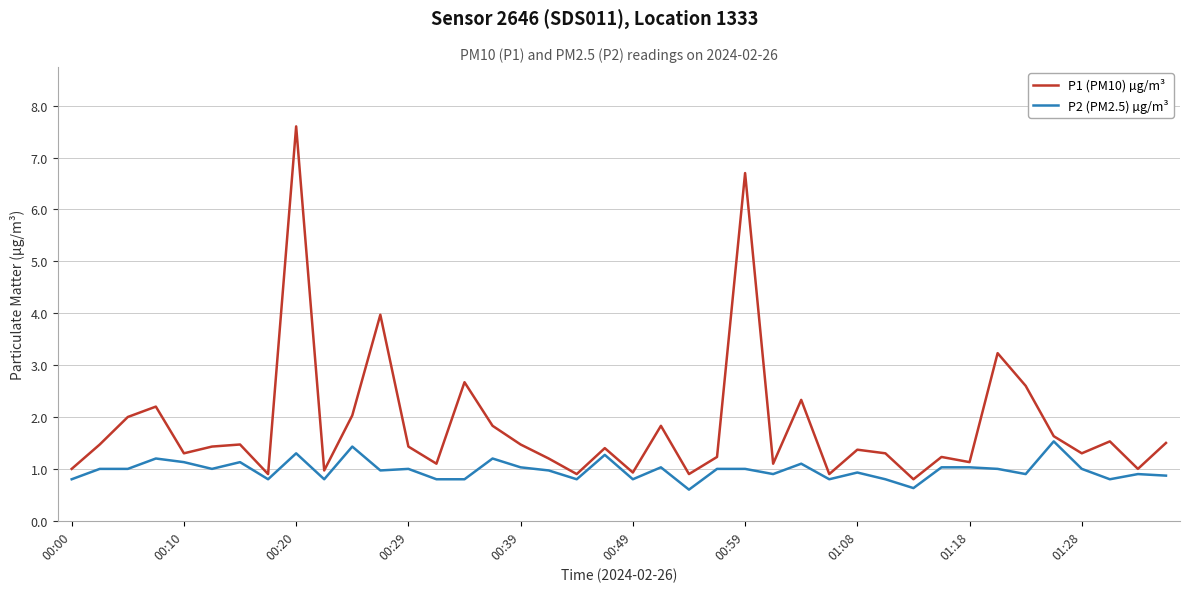

List the series in order of their peak value, highest first.

P1 (PM10) µg/m³, P2 (PM2.5) µg/m³